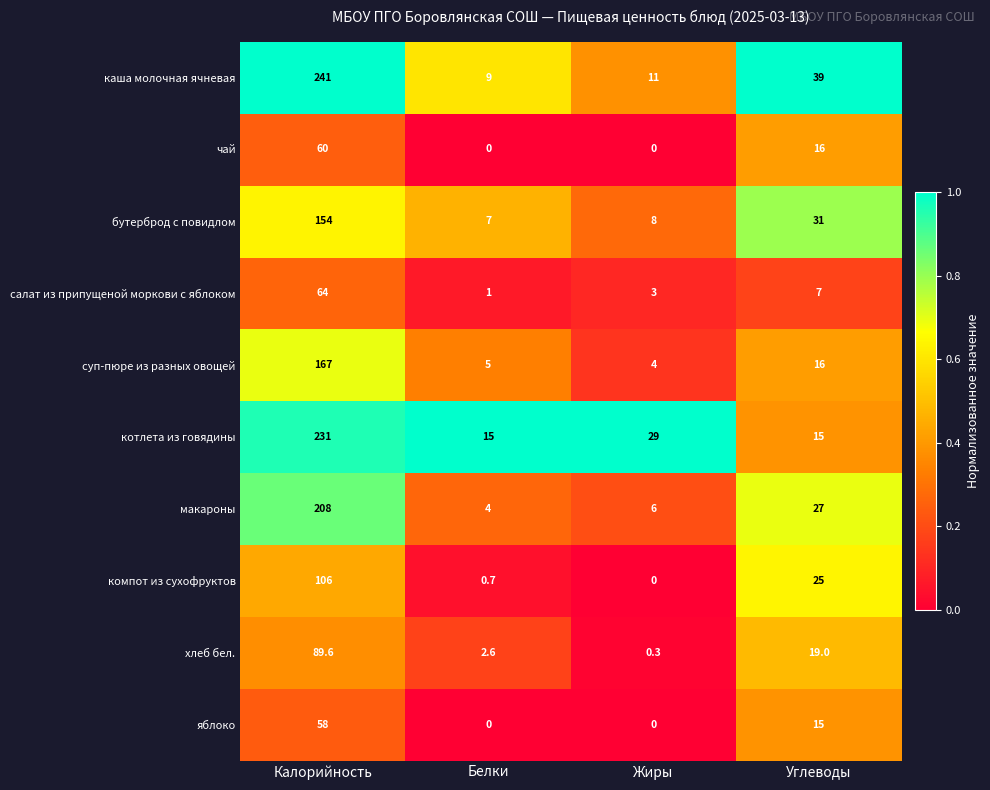

Where does the яблоко series first go above 15?

Калорийность